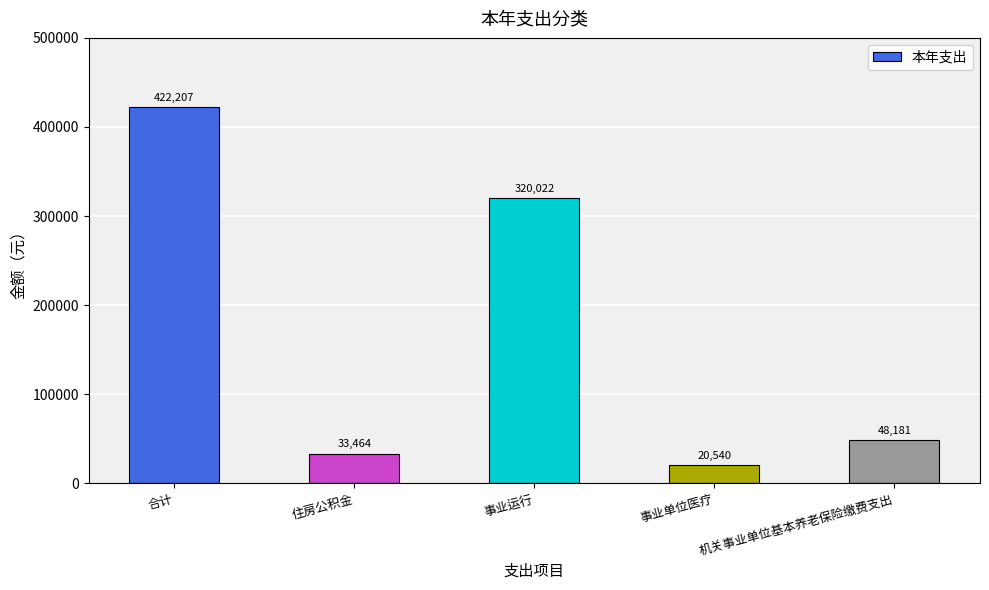

What is the label of the 3rd bar from the left?

事业运行